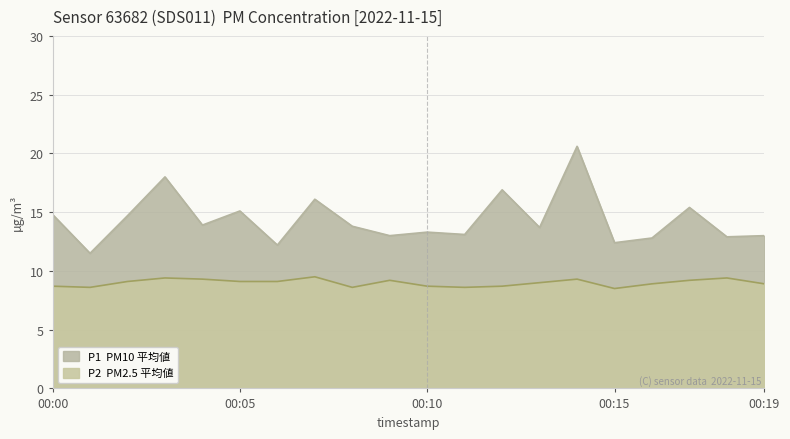

Which category has the lowest value in the P1 series?

00:01